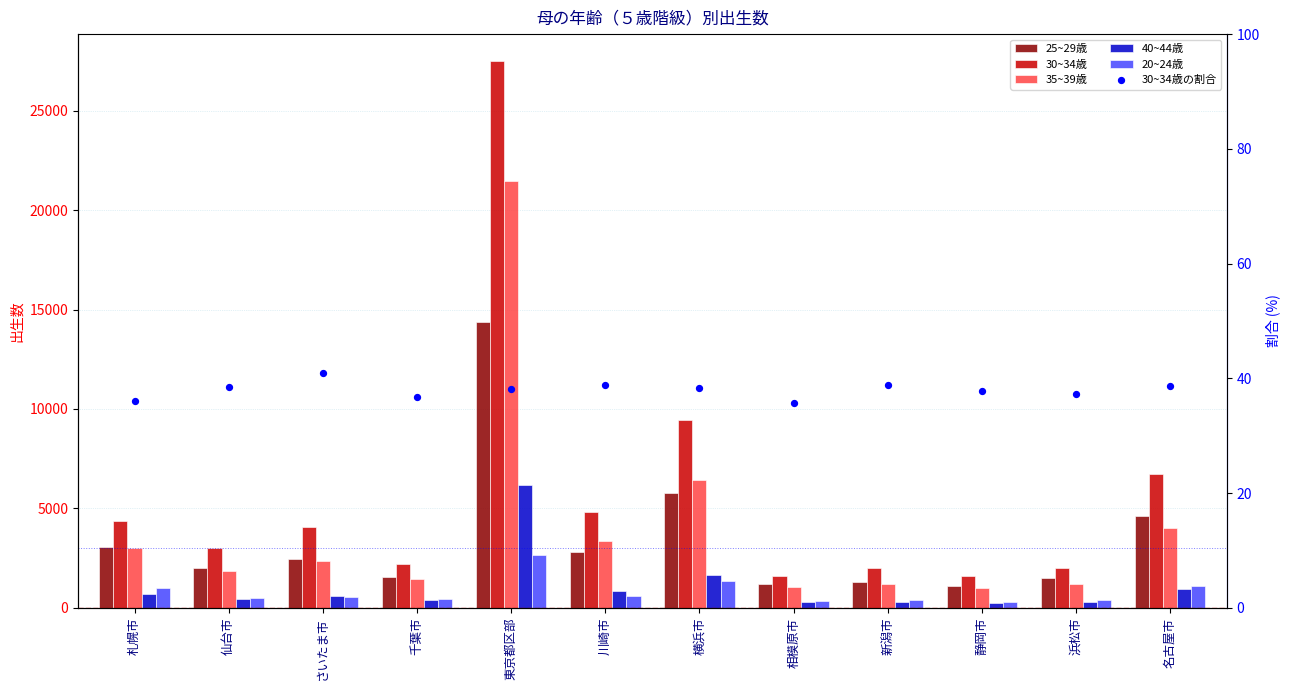

Is the value of 40~44歳 at 相模原市 greater than the value of 20~24歳 at 千葉市?

No